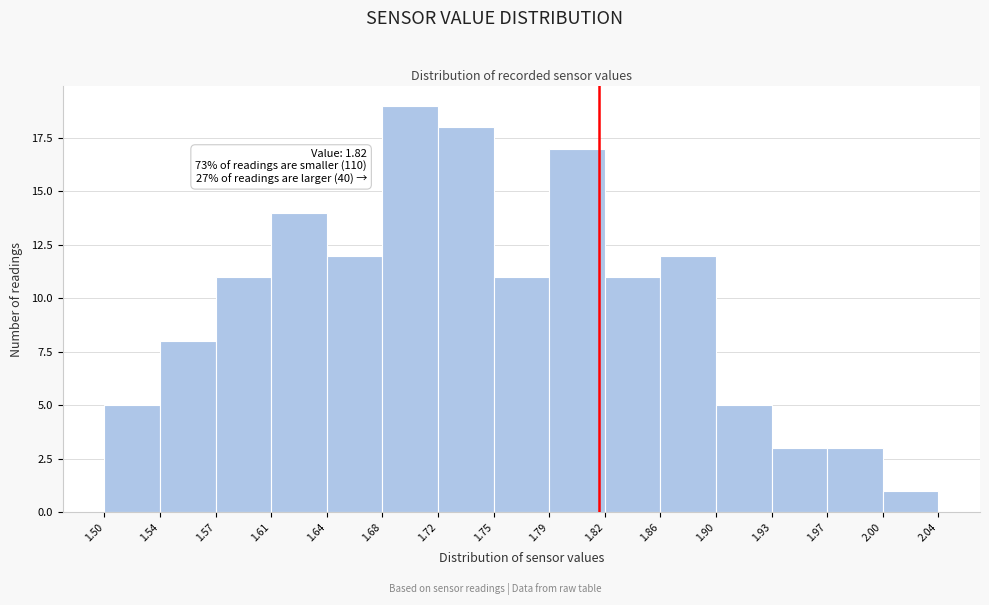

Which range on the x-axis has the tallest bar?

1.68 to 1.72